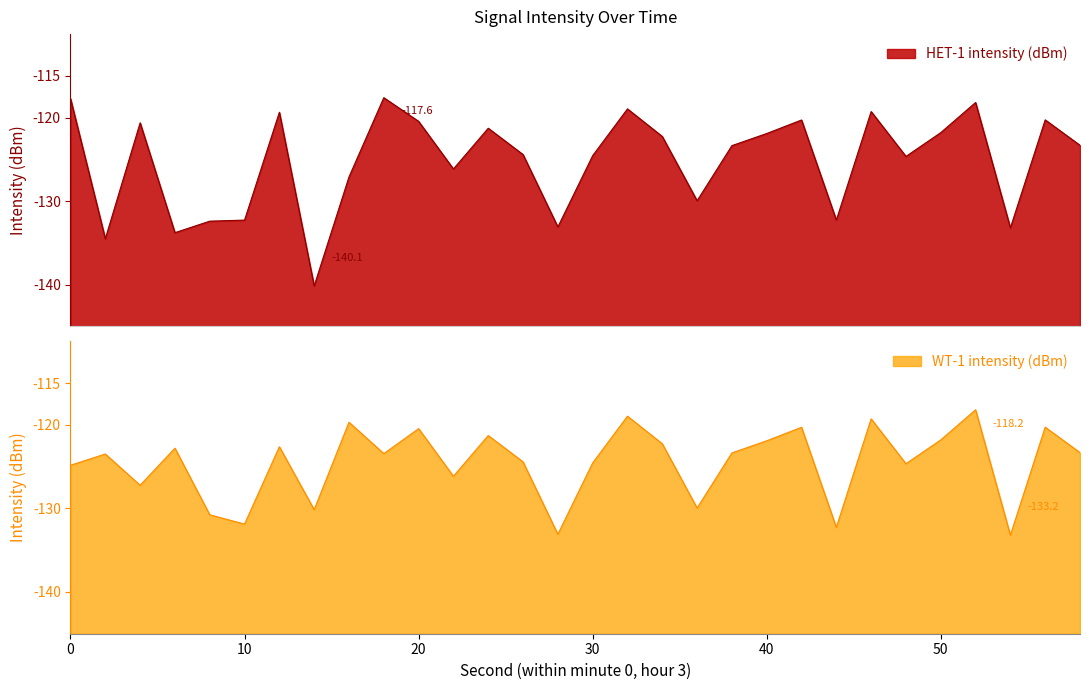

How many data points in HET-1 intensity (dBm) are less than -123?

16